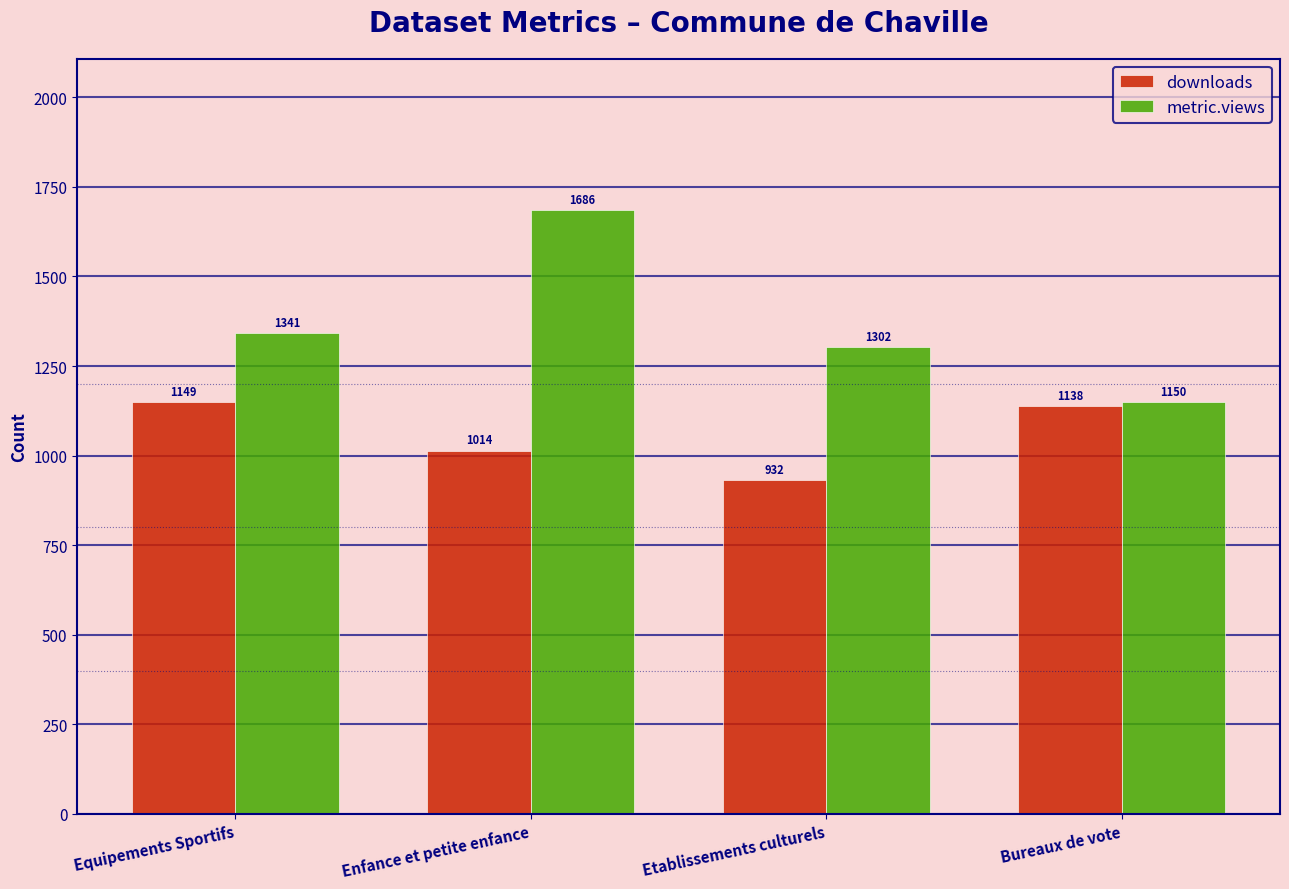

What is the sum of the metric.views values at Enfance et petite enfance and Equipements Sportifs?

3027